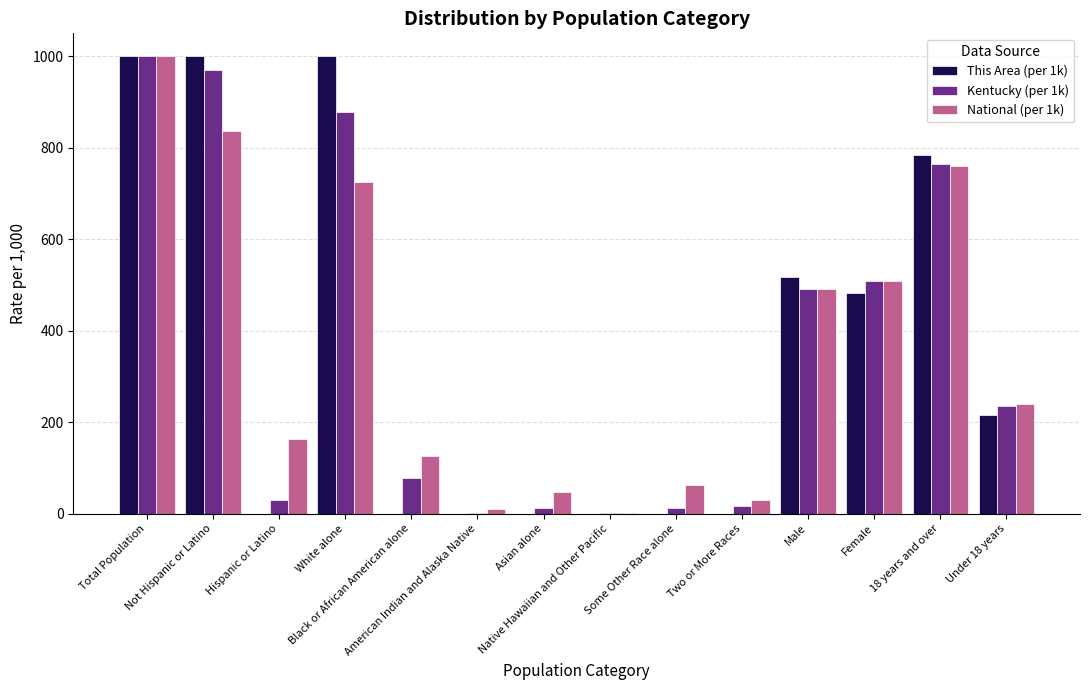

At which category is the sum across all series the highest?

Total Population